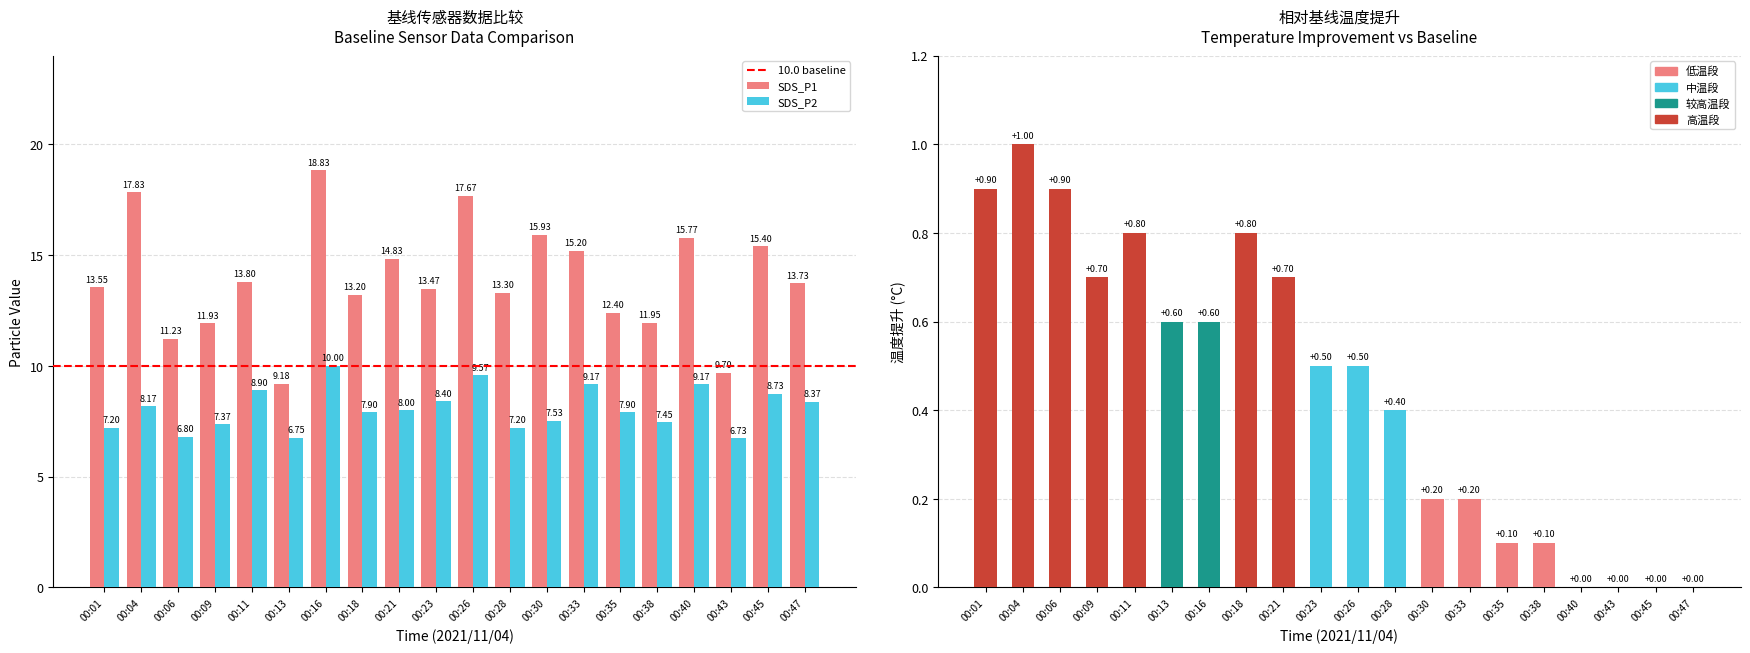

How many values in the SDS_P1 series exceed 13?

14